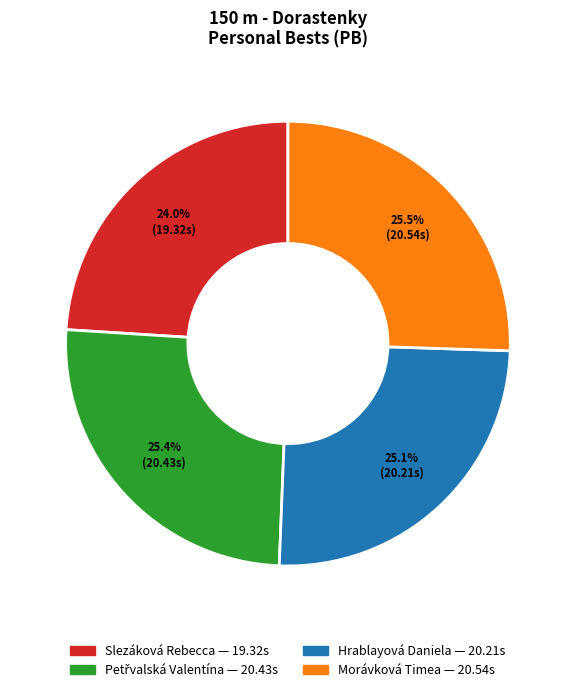

What is the total percentage of Morávková Timea and Hrablayová Daniela?

50.6%